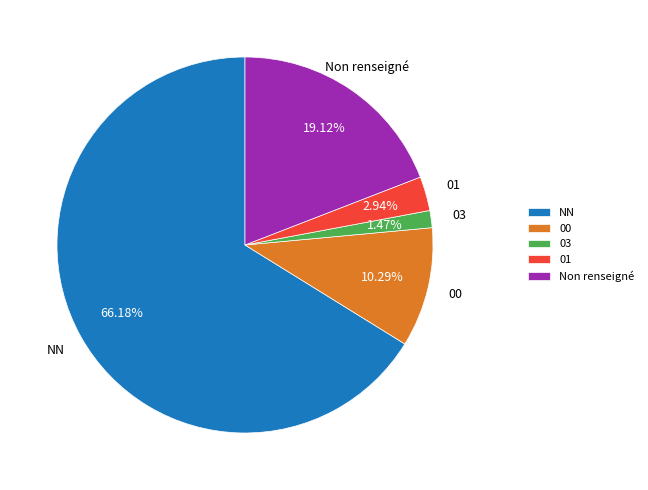

What is the smallest slice in the pie chart?

03